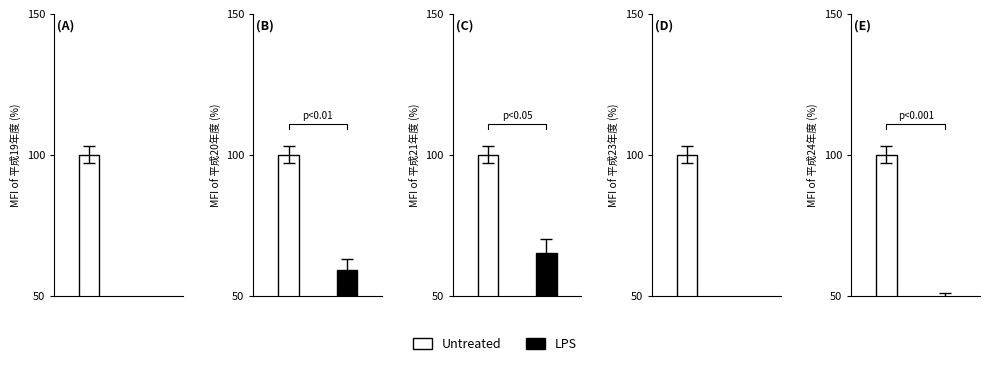

Where does the LPS series first go above 46?

平成20年度